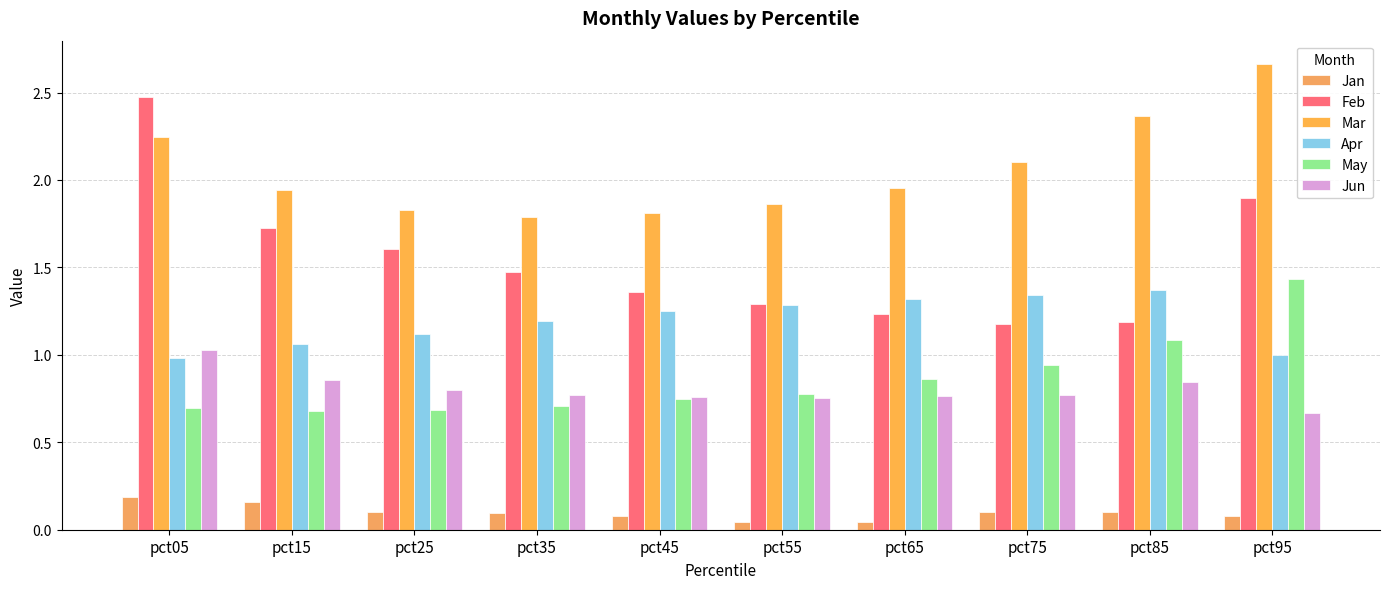

The Mar series shows 0.5 at pct45. True or false?

False